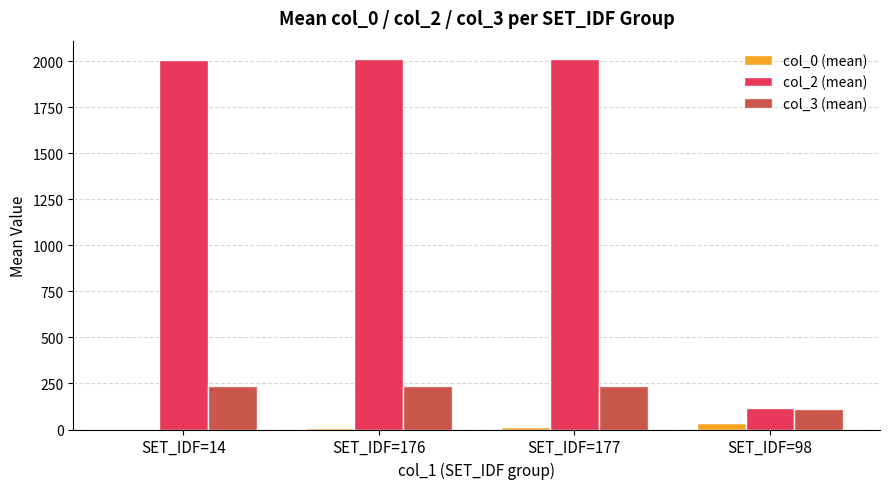

The value of col_0 (mean) at SET_IDF=176 is 8.0. True or false?

True